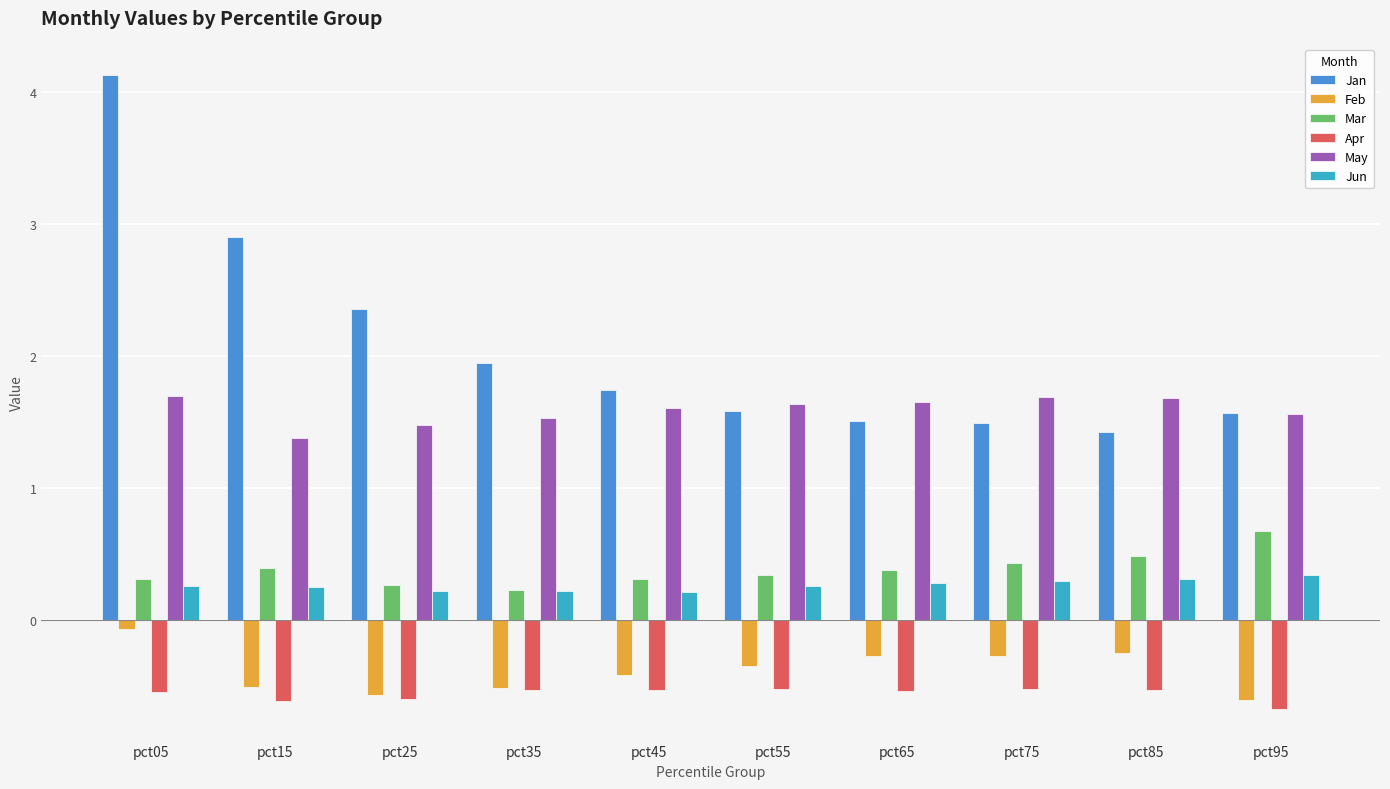

At which category is the sum across all series the highest?

pct05